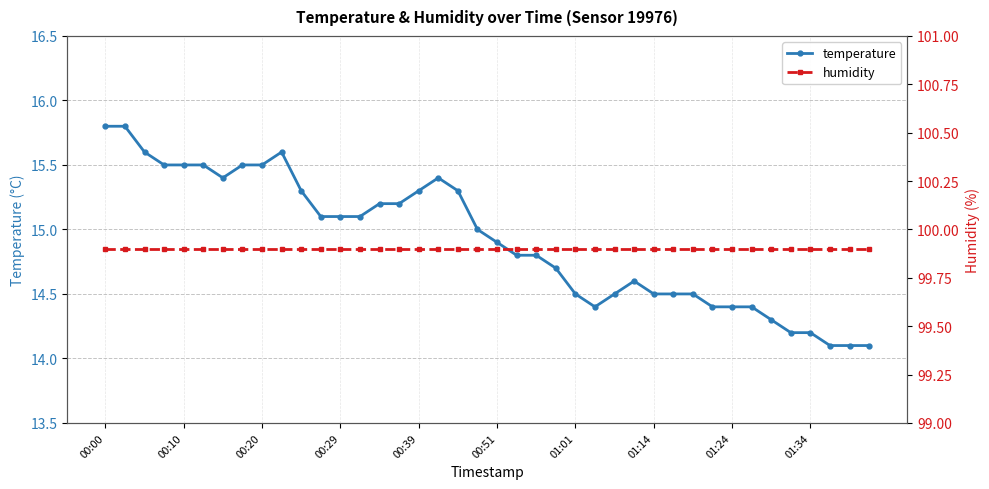

What is the sum of all humidity values?

3996.0